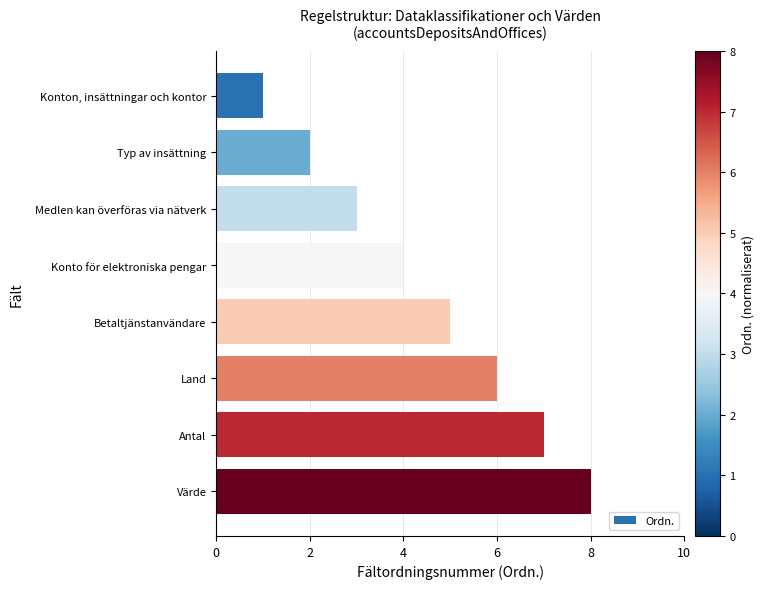

What is the change in value from Typ av insättning to Medlen kan överföras via nätverk?

+1